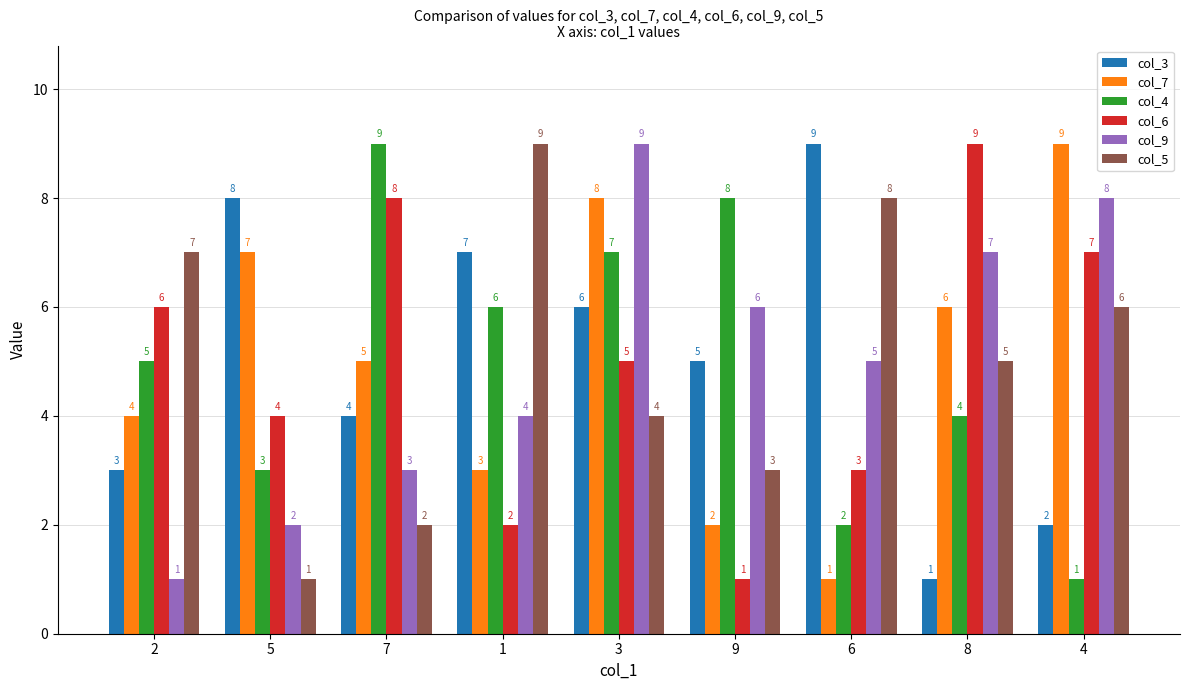

What is the difference between the highest and lowest values at 5?

7